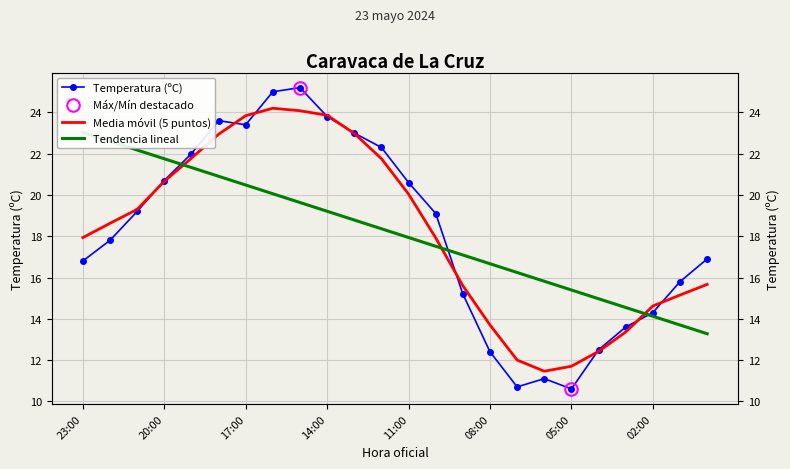

What value does the Tendencia lineal series have at 17?

15.8